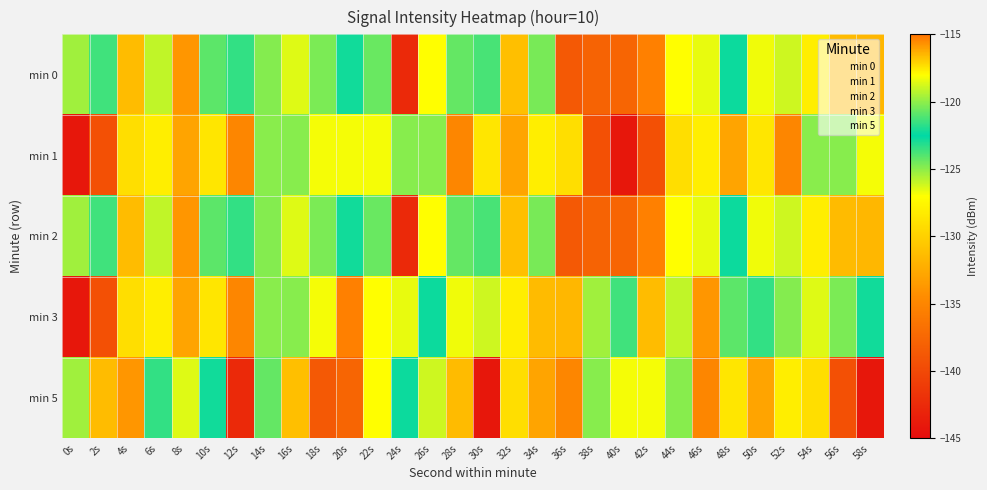

Rank the series by their maximum value, from highest to lowest.

min 0, min 2, min 3, min 5, min 1